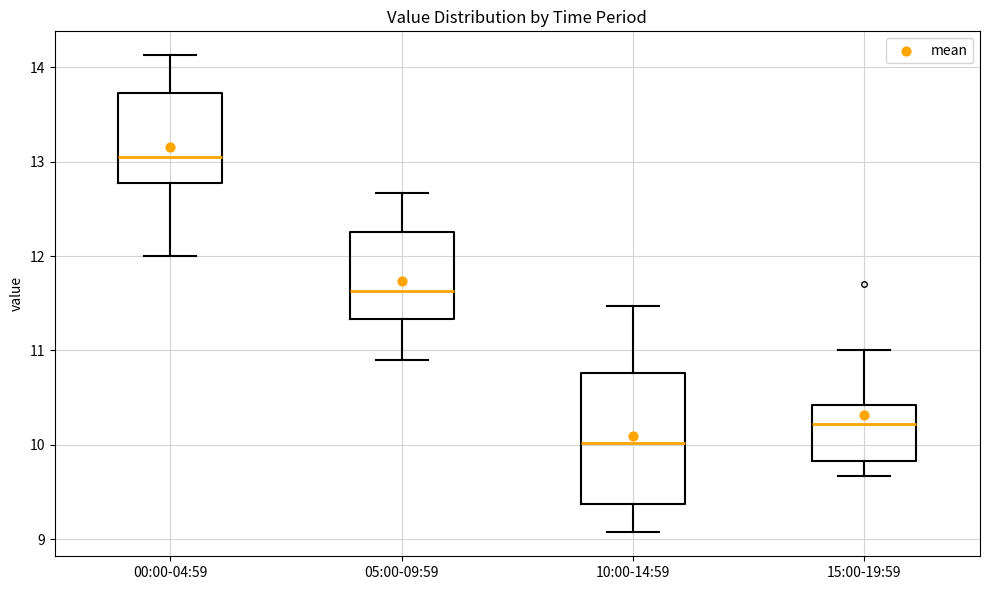

Where is the upper edge of the box for 00:00-04:59 on the y-axis? The values are not printed on the chart, so give them approximately, as read against the axis.

13.7